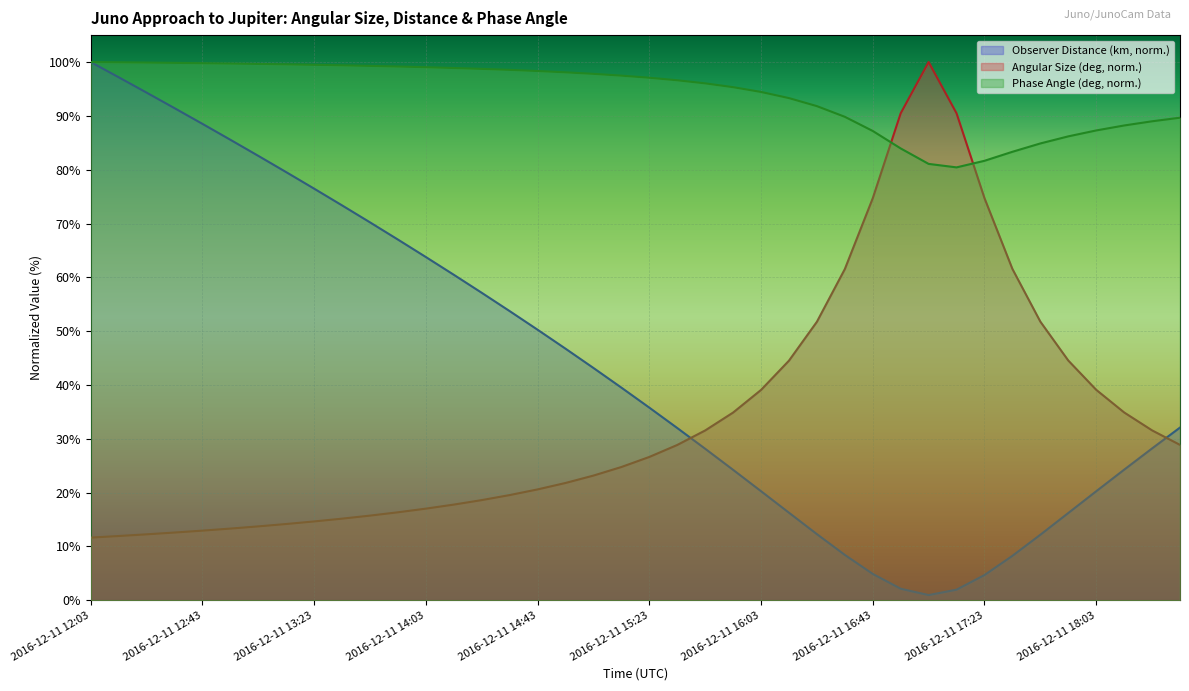

How many lines are shown in the chart?

3